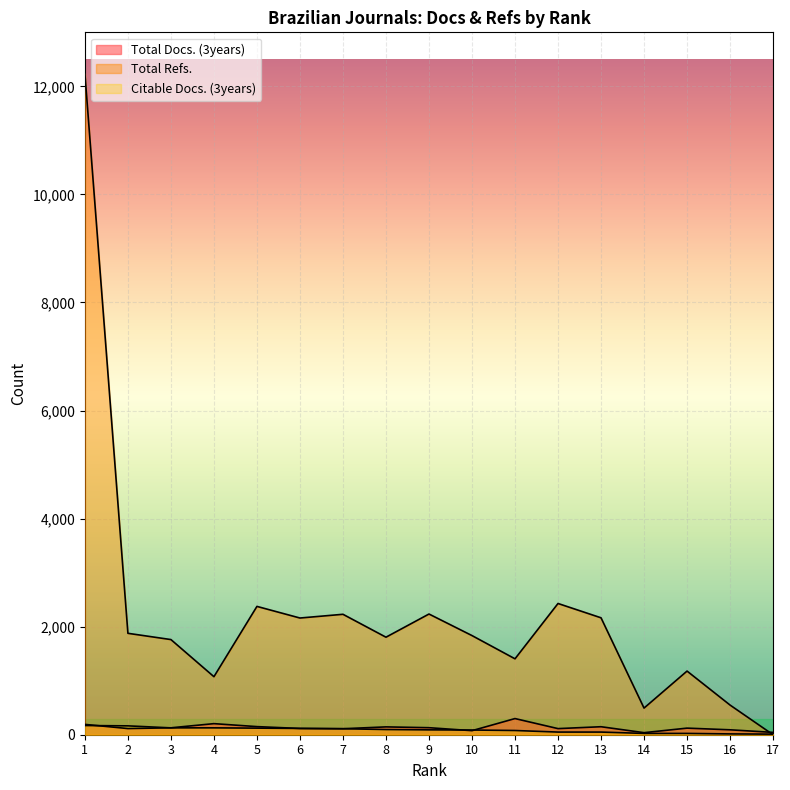

True or false: Total Refs. and Citable Docs. (3years) intersect in this chart.

True